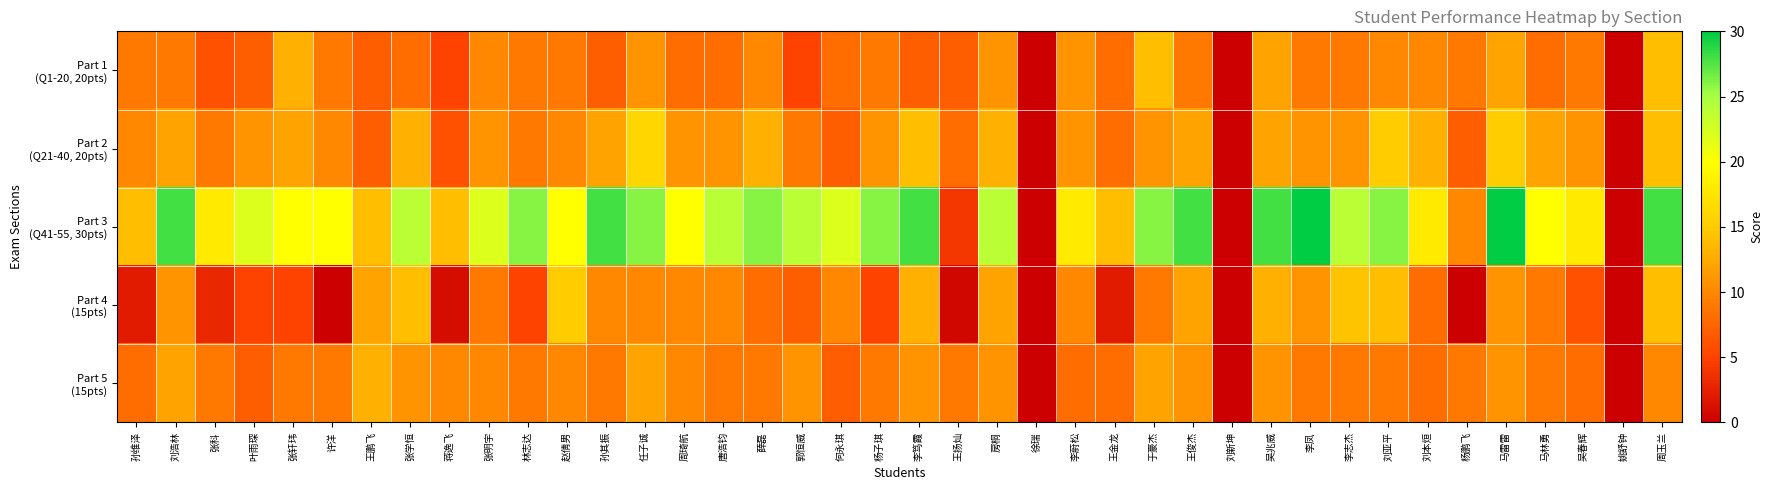

Which series has the widest spread of values?

Part 3 (Q41-55, 30pts)